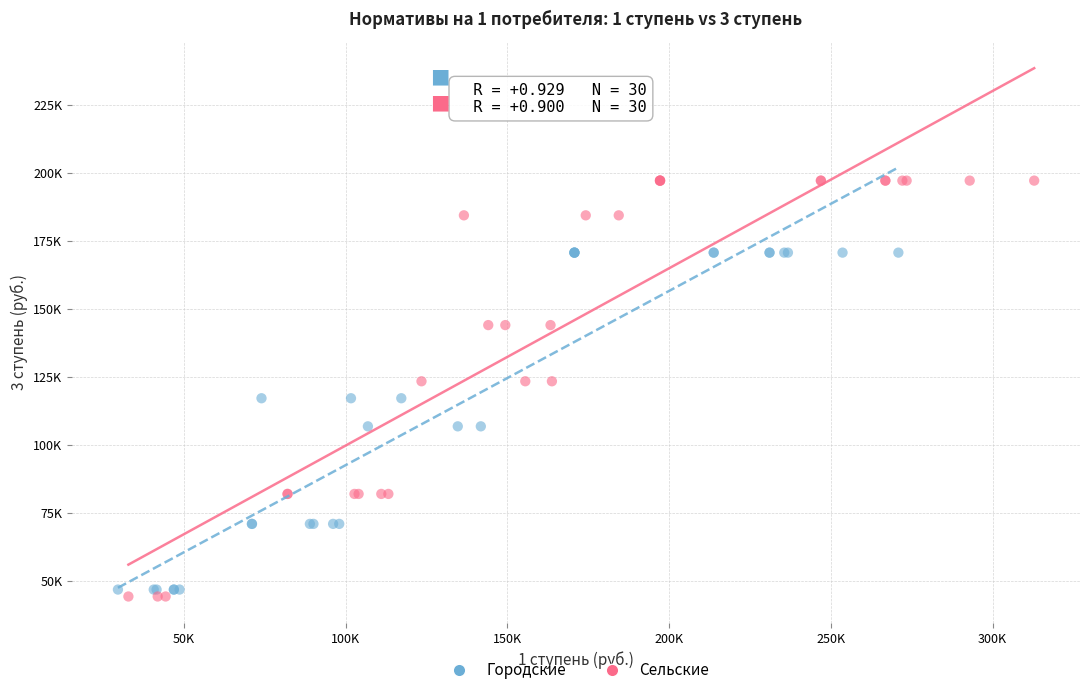

Which series contains the highest Y value?

Сельские